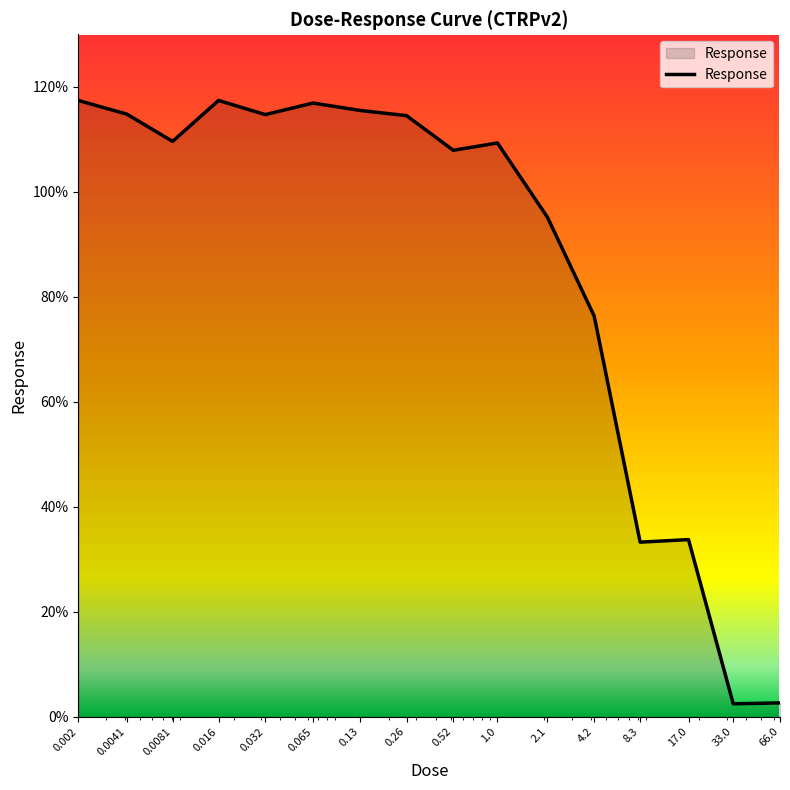

What is the difference between the maximum and minimum values?

114.9